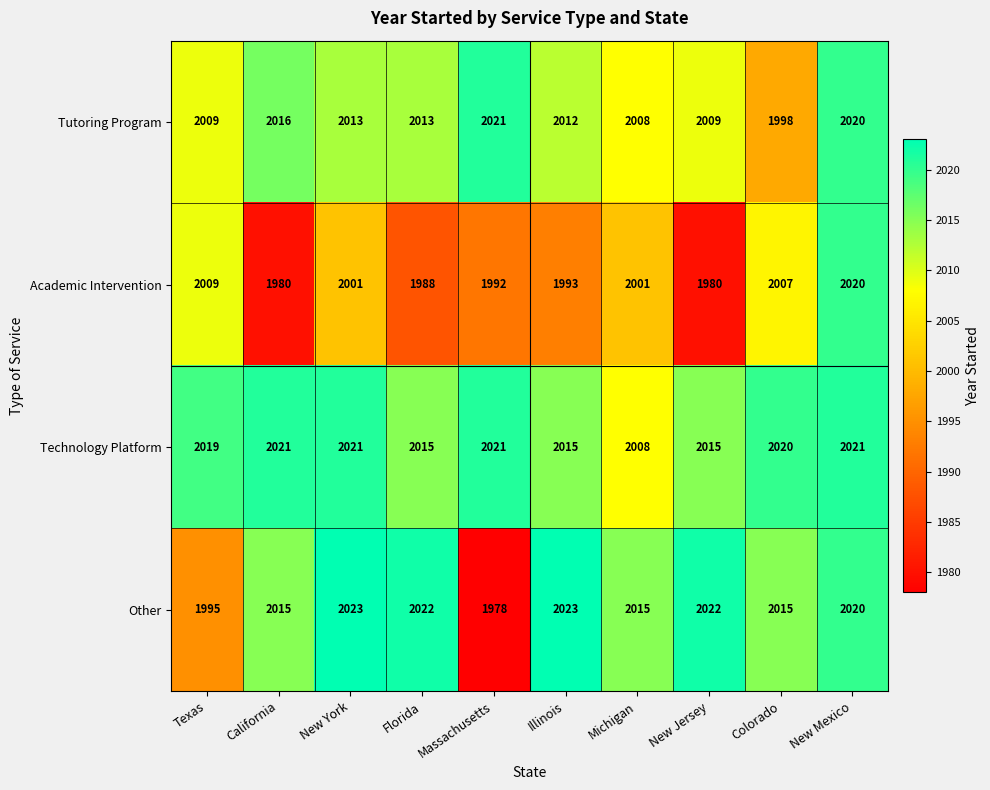

What is the approximate value of Technology Platform at Colorado?

2020